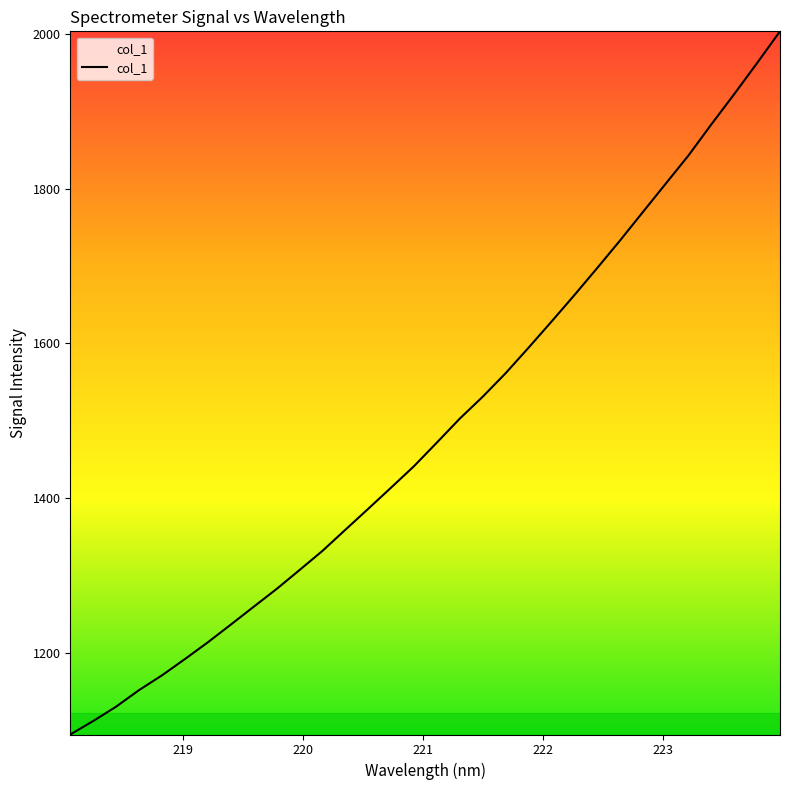

What is the difference between the maximum and minimum values?

909.4